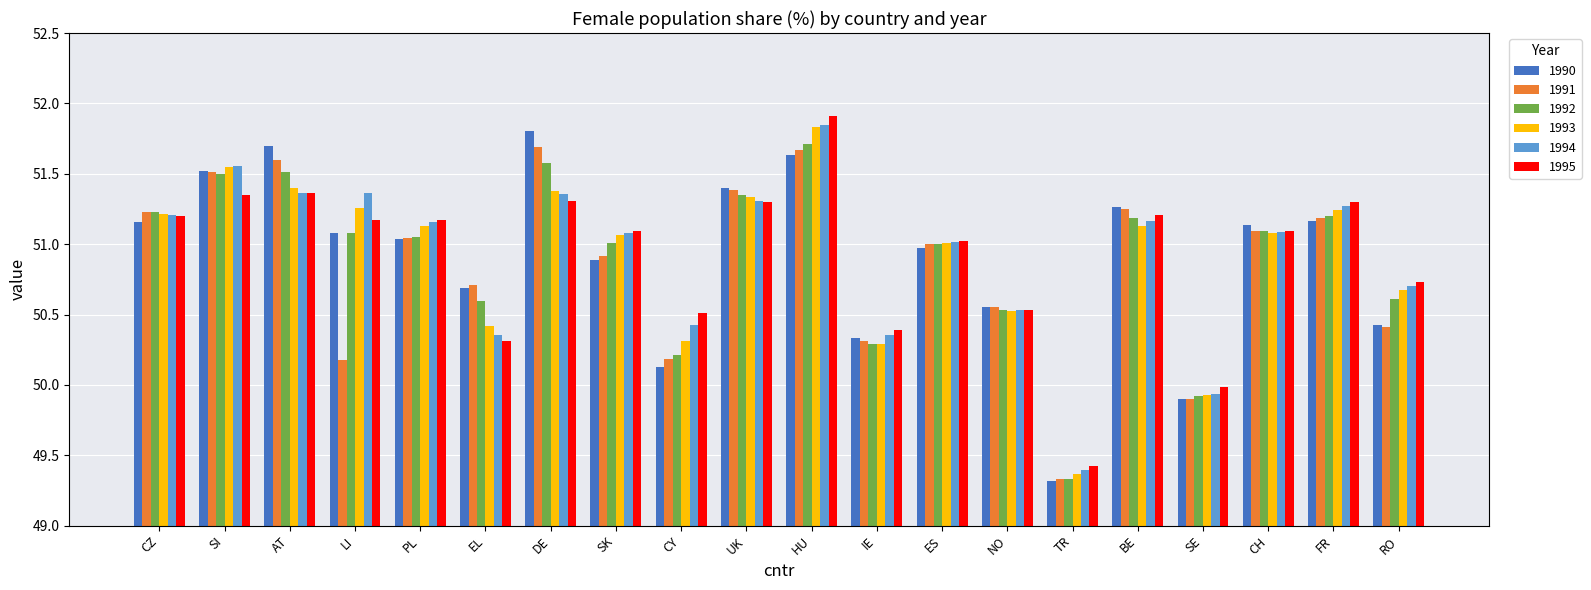

What is the label of the 8th bar from the right?

ES